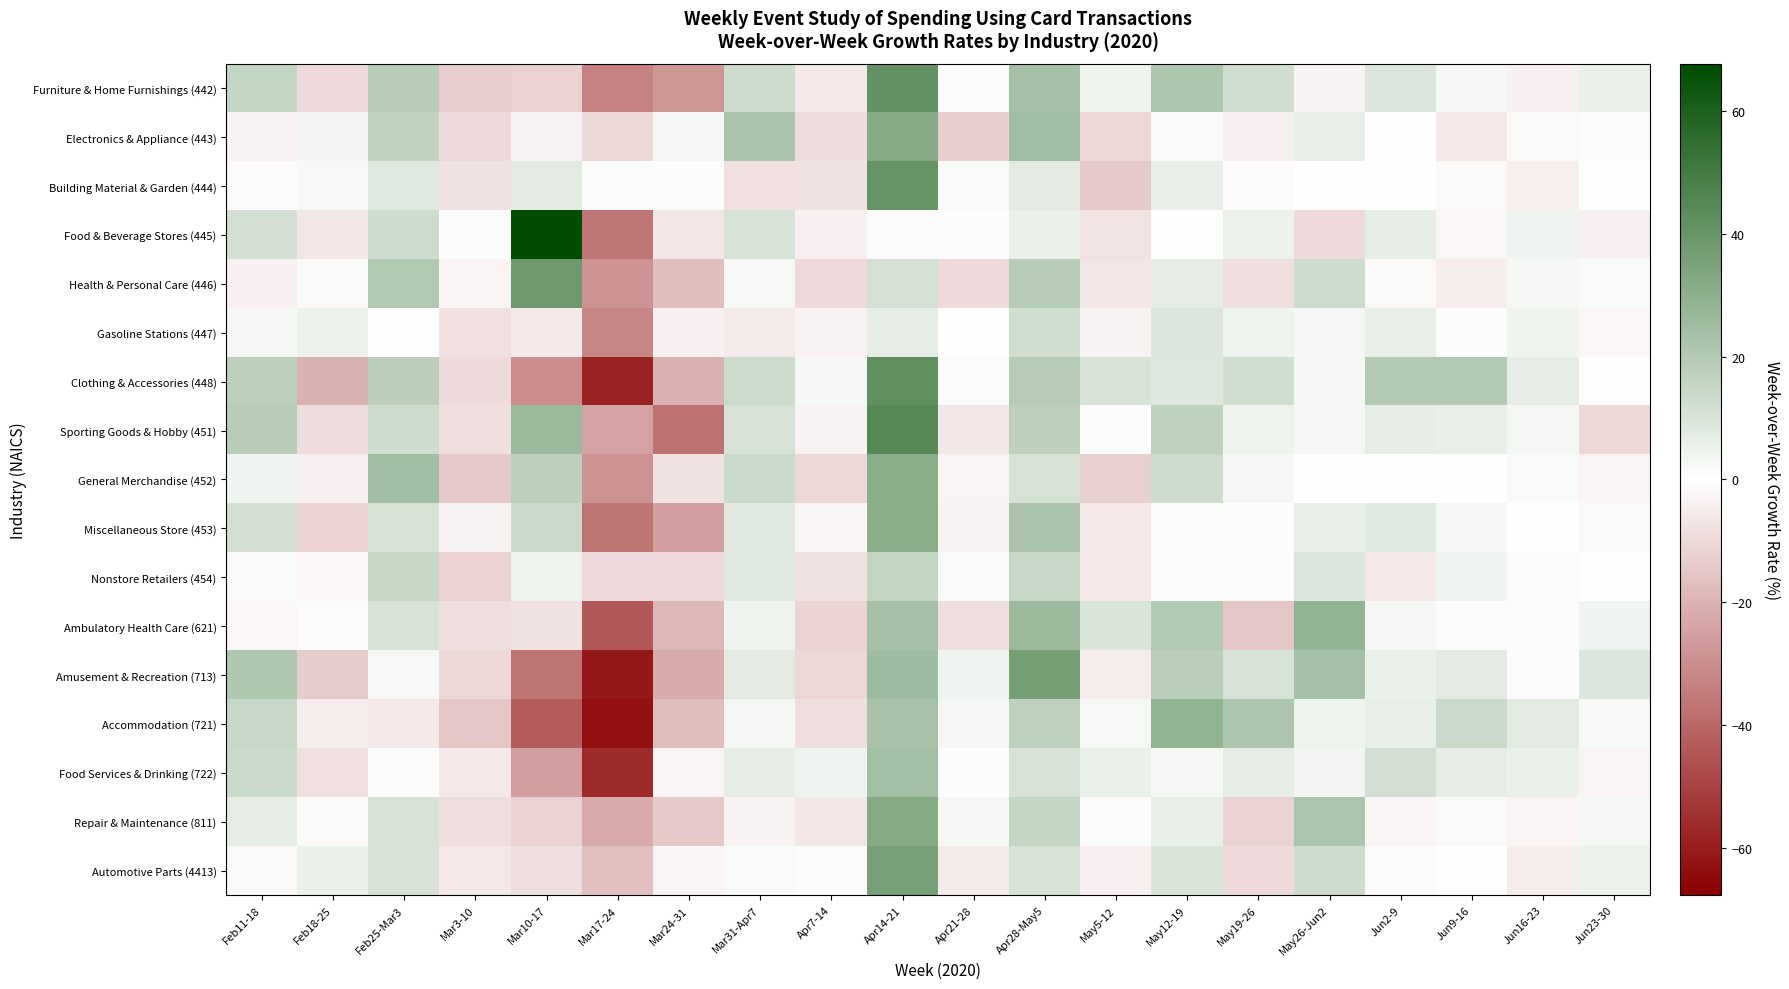

Which series changed the most between Feb18-25 and May19-26?

Clothing & Accessories (448)